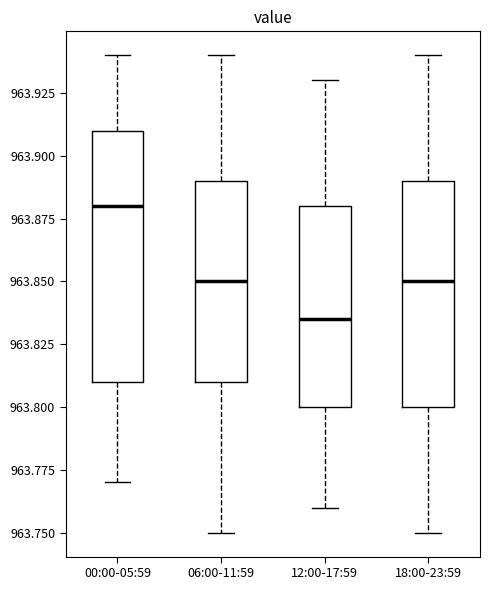

Reading left to right, read every box against the y-axis: the position of its median line, the range the box covers, and the ends of its whiskers. The values are not printed on the chart, so give them approximately, as read against the axis.

00:00-05:59: median 963.880, box 963.810 to 963.910, whiskers 963.770 to 963.940
06:00-11:59: median 963.850, box 963.810 to 963.890, whiskers 963.750 to 963.940
12:00-17:59: median 963.835, box 963.800 to 963.880, whiskers 963.760 to 963.930
18:00-23:59: median 963.850, box 963.800 to 963.890, whiskers 963.750 to 963.940